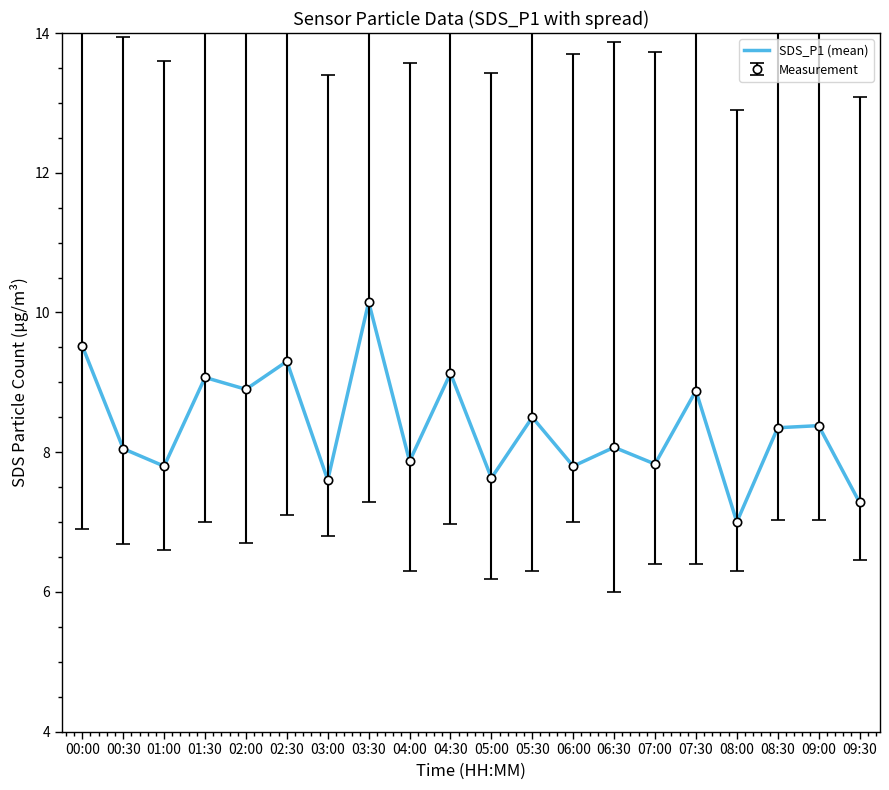

What is the difference between the values at 01:30 and 05:00?

1.4